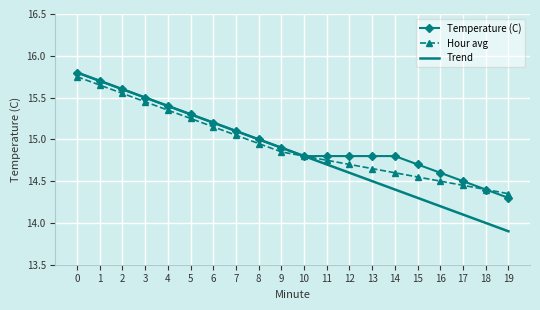

Between 2 and 13, which series saw the biggest shift?

Trend